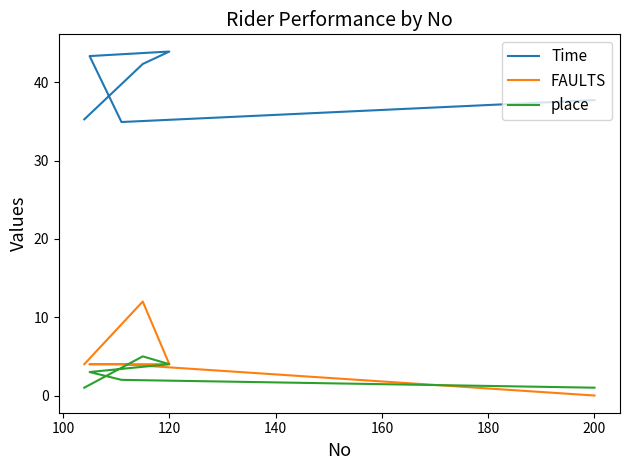

How many interior local peaks does the FAULTS series have?

1